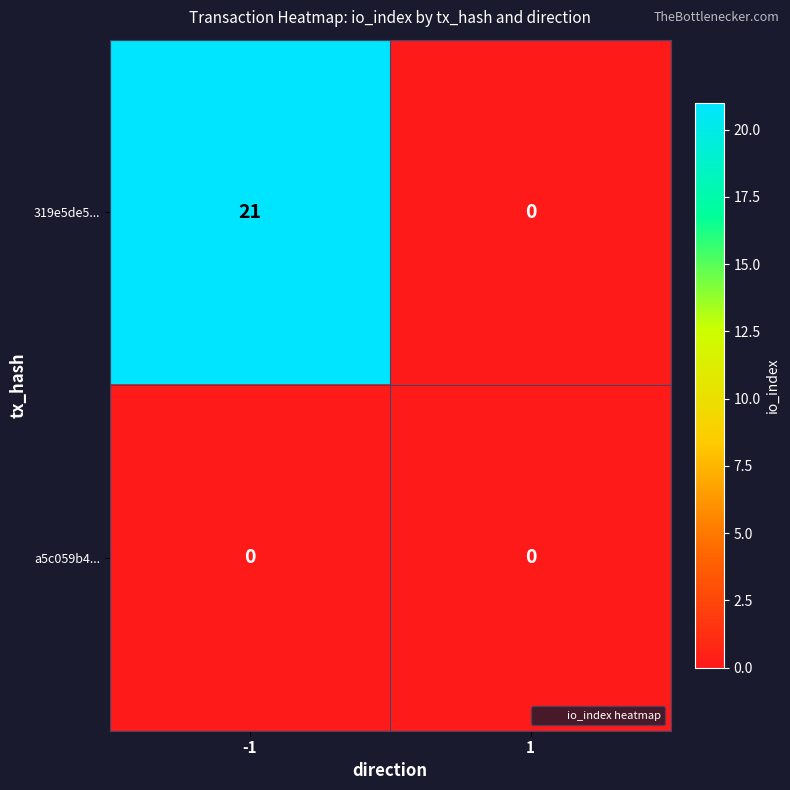

What is the total value across all series at -1?

21